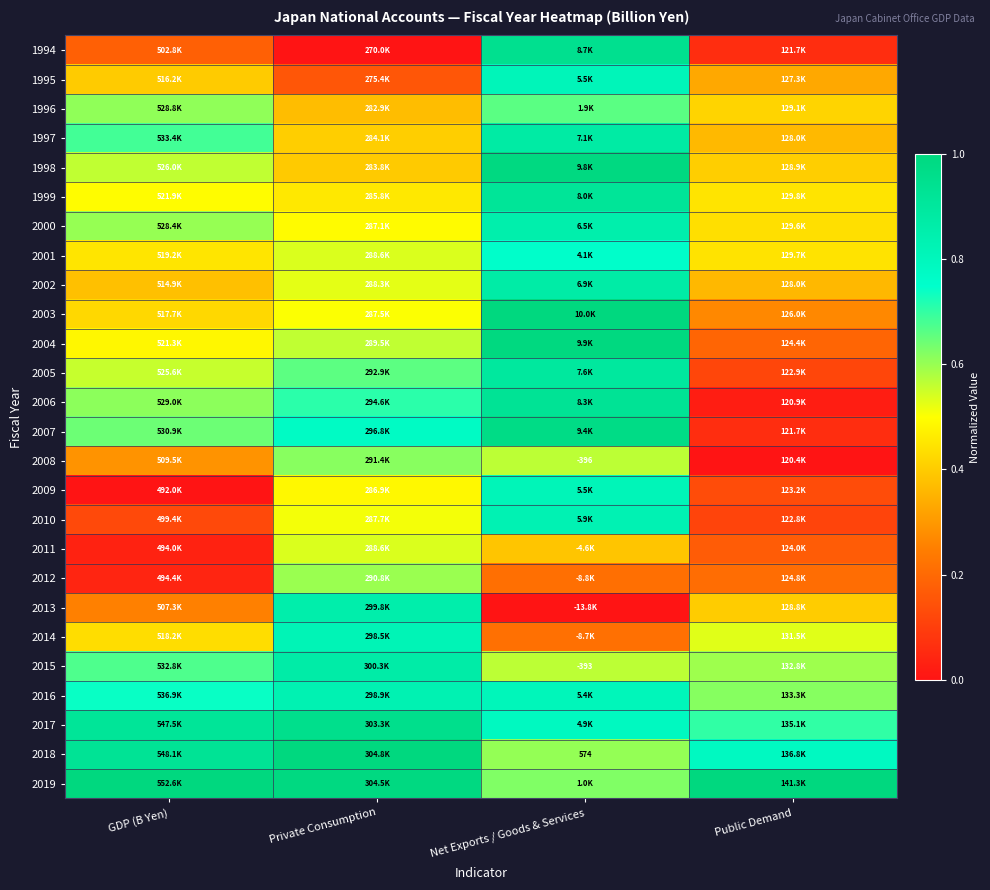

How many data points does each series have?

4